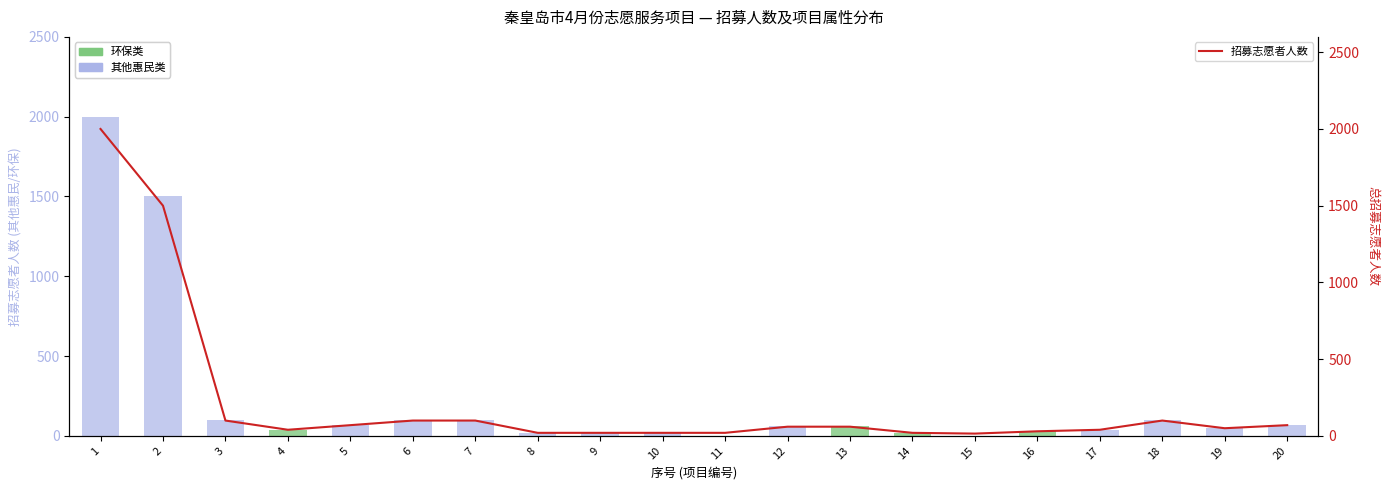

Reading right to left, transcribe all the data shown in this chart.

其他惠民类: 70	50	100	40	0	0	0	0	60	0	20	20	20	100	100	70	0	100	1500	2000
环保类: 0	0	0	0	30	0	20	60	0	0	0	0	0	0	0	0	40	0	0	0
招募志愿者人数: 70	50	100	40	30	15	20	60	60	20	20	20	20	100	100	70	40	100	1500	2000